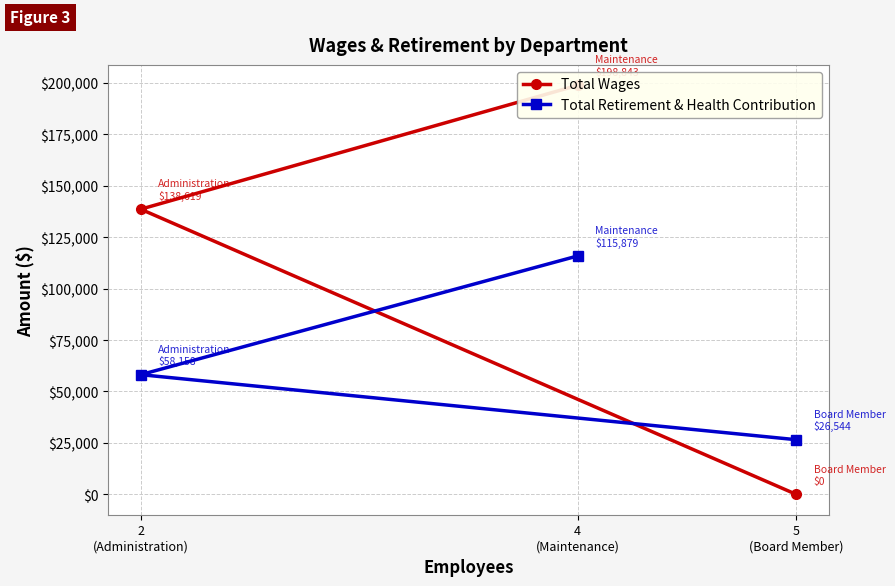

What is the average value of the Total Retirement & Health Contribution series?

66860